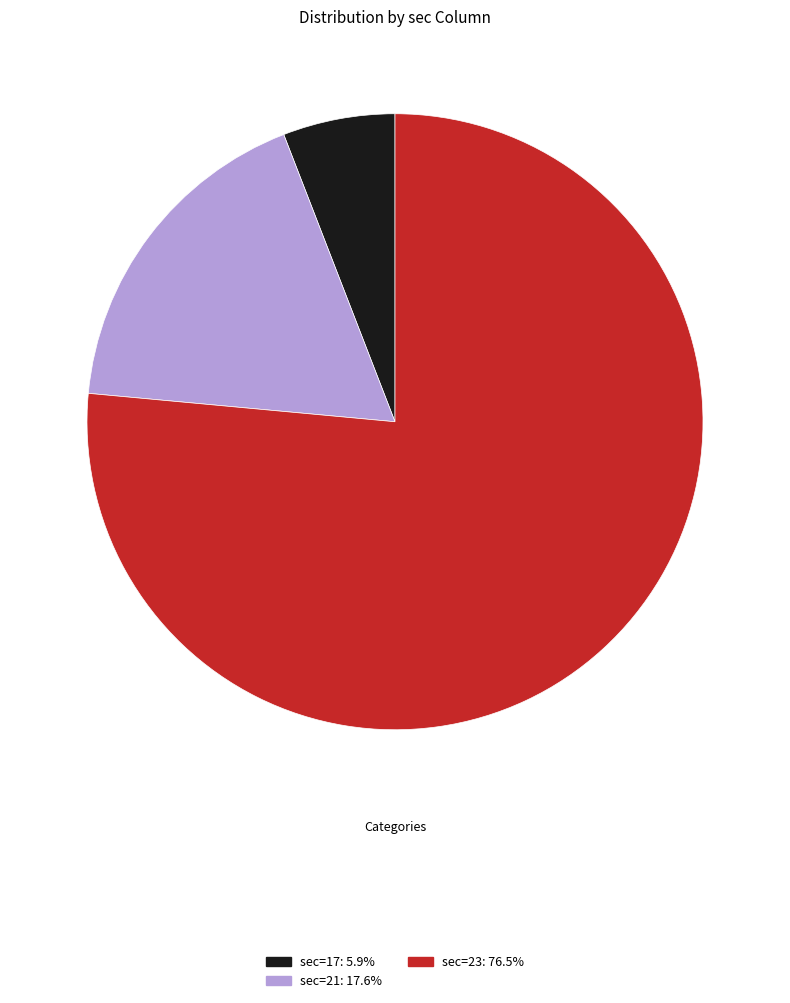

Does any single category account for the majority?

Yes